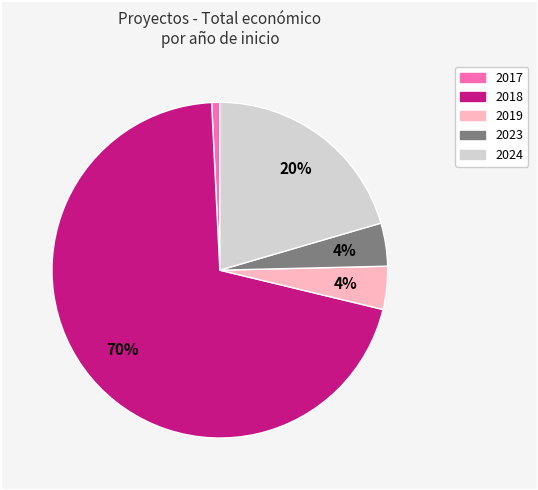

Is there a majority slice in this chart?

Yes